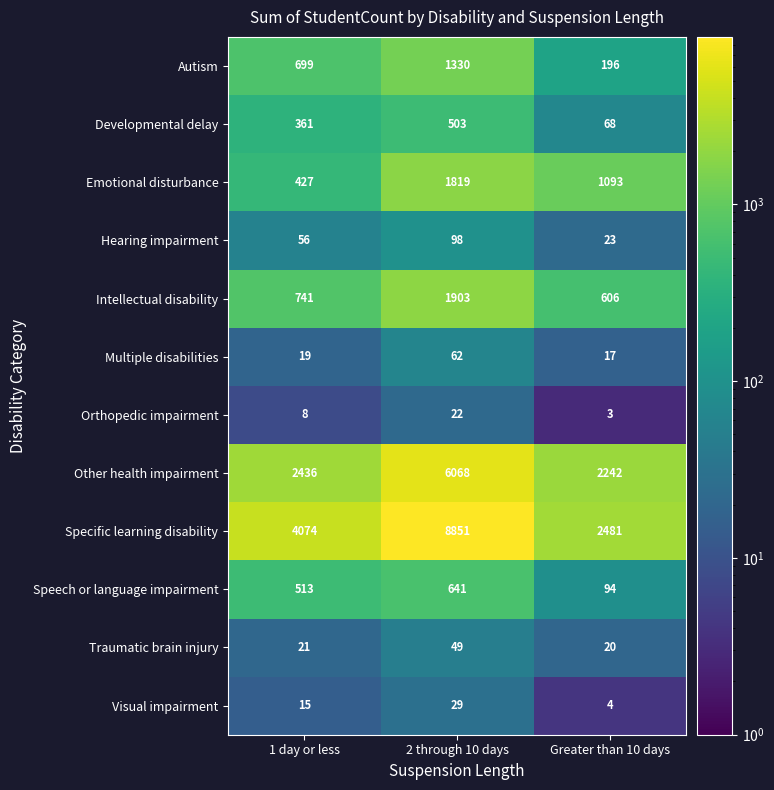

At Greater than 10 days, list the series in order from largest to smallest.

Specific learning disability, Other health impairment, Emotional disturbance, Intellectual disability, Autism, Speech or language impairment, Developmental delay, Hearing impairment, Traumatic brain injury, Multiple disabilities, Visual impairment, Orthopedic impairment